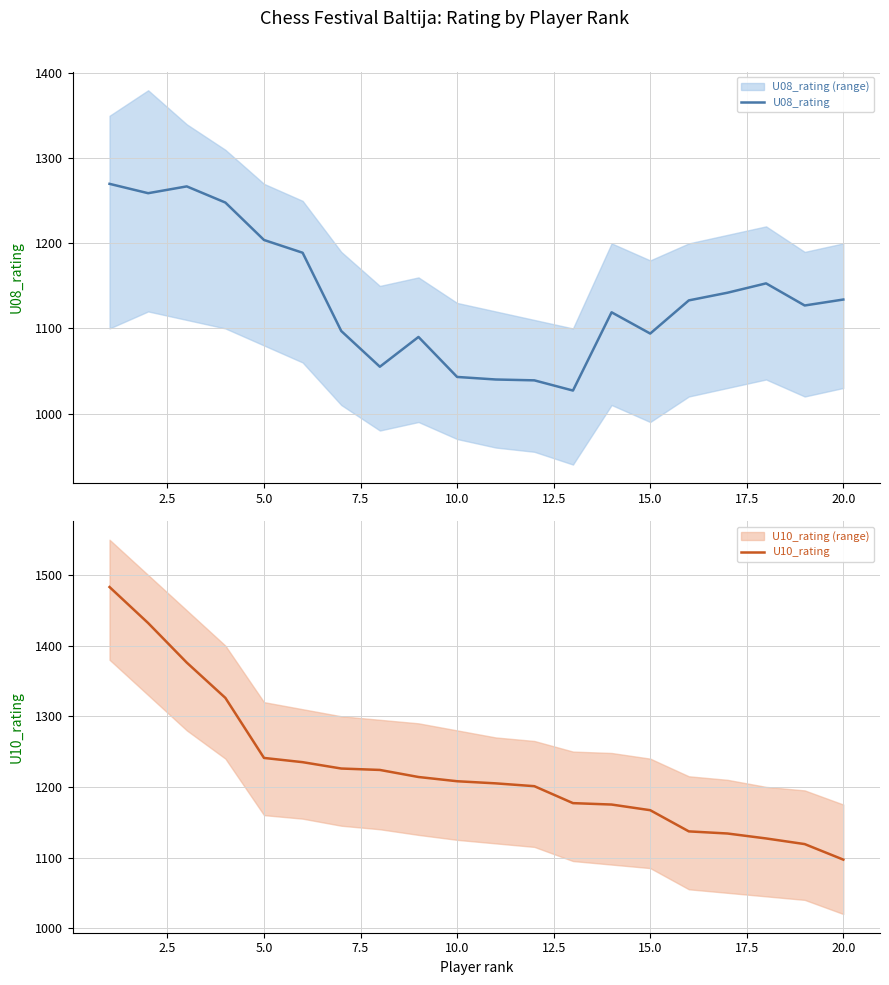

What is the greatest value displayed?

1483